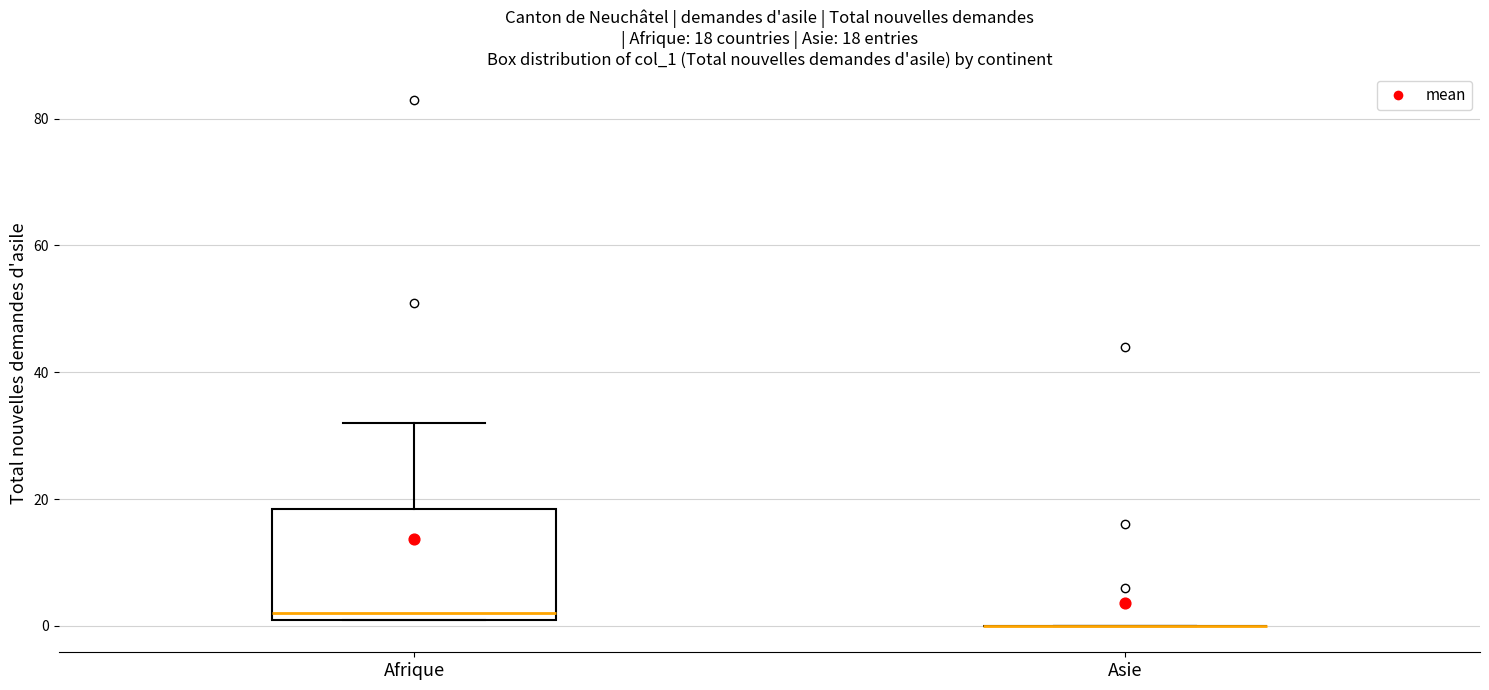

Which box is the tallest, from its lower edge to its upper edge?

Afrique